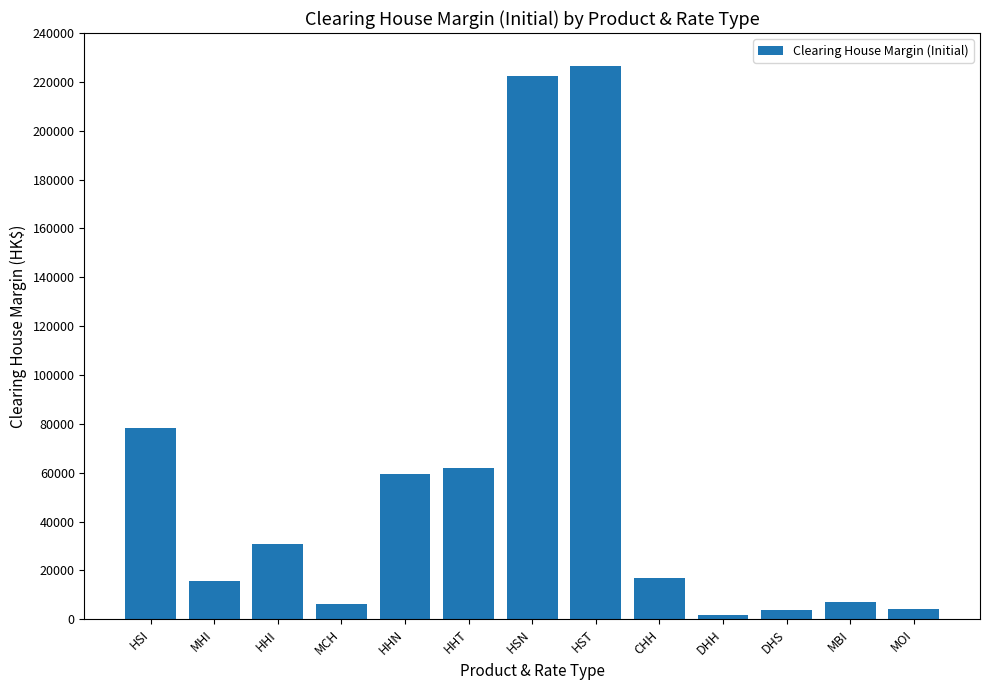

Which label corresponds to the largest value in the chart?

HST